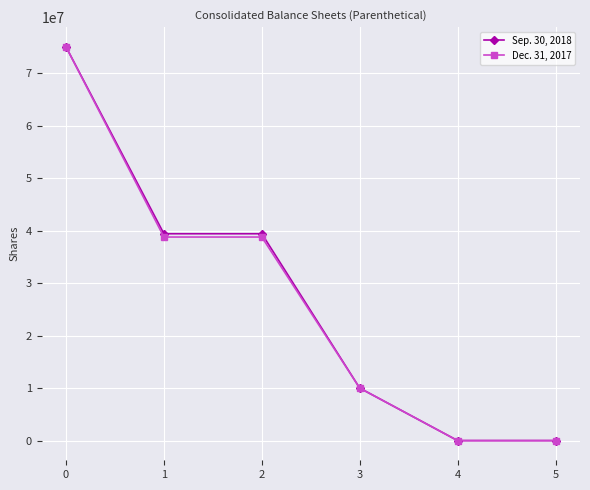

How many categories are shown in the chart?

6